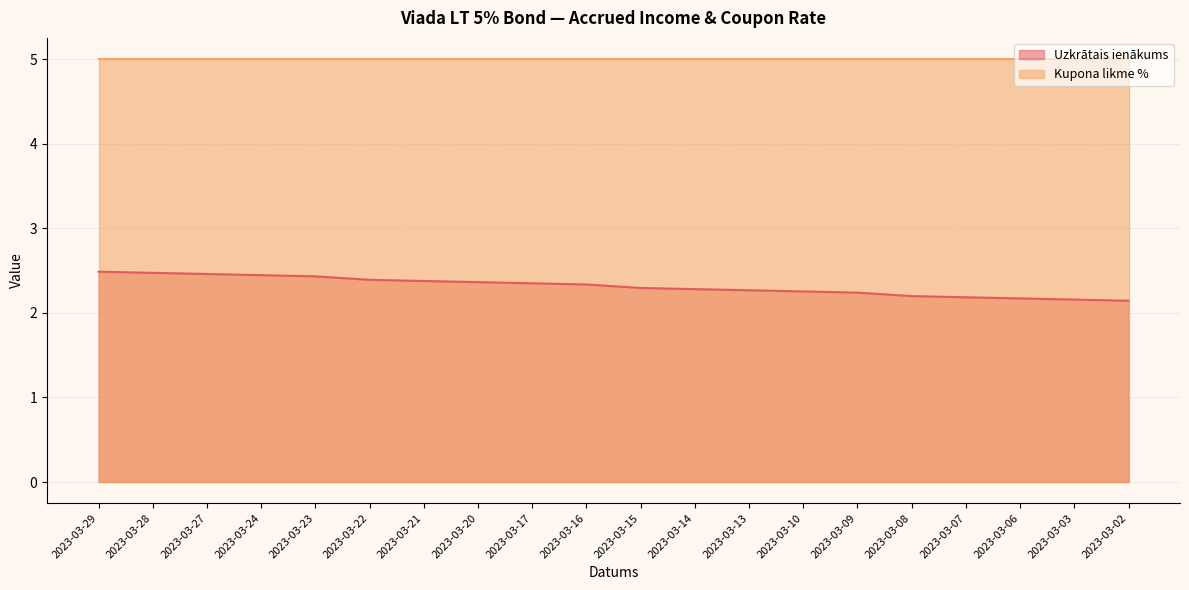

Rank the series by their maximum value, from highest to lowest.

Kupona likme %, Uzkrātais ienākums